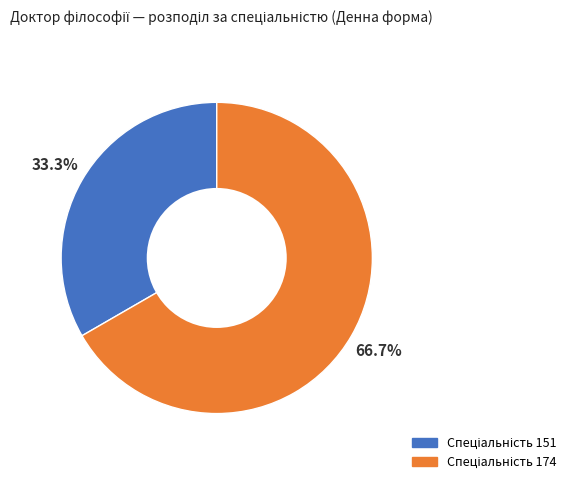

Is there any slice that represents more than half of the pie?

Yes